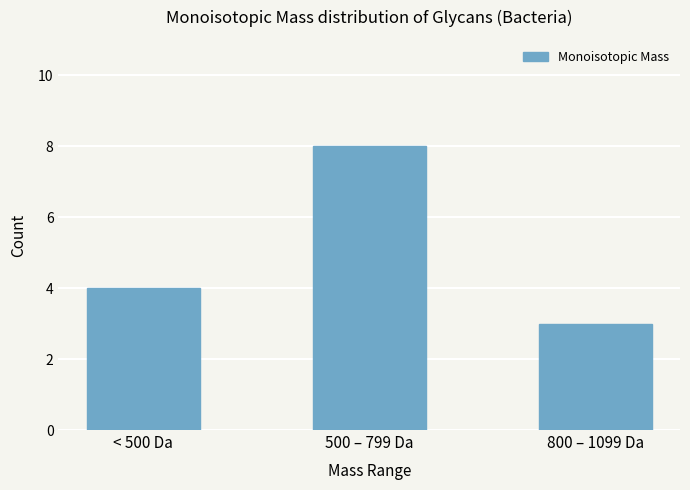

Are the bars horizontal?

No